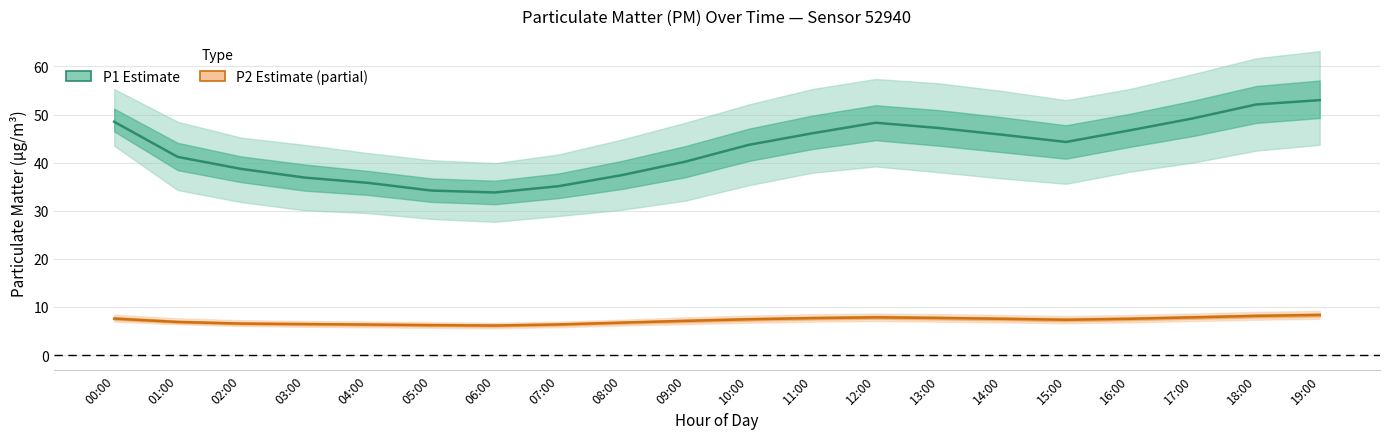

How many lines are shown in the chart?

2